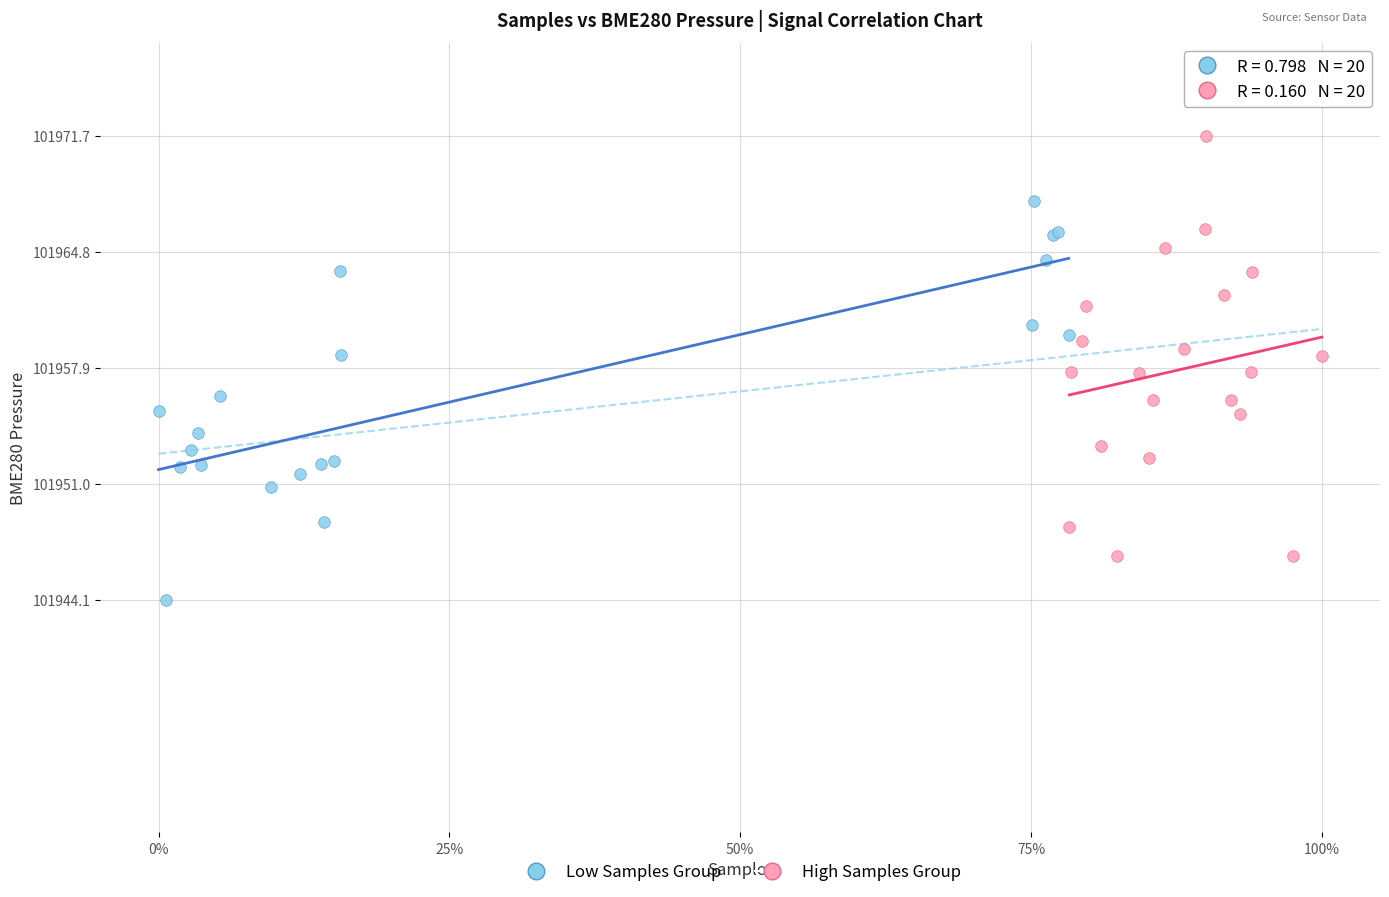

What are all the series names shown in the legend?

Low Samples Group, High Samples Group